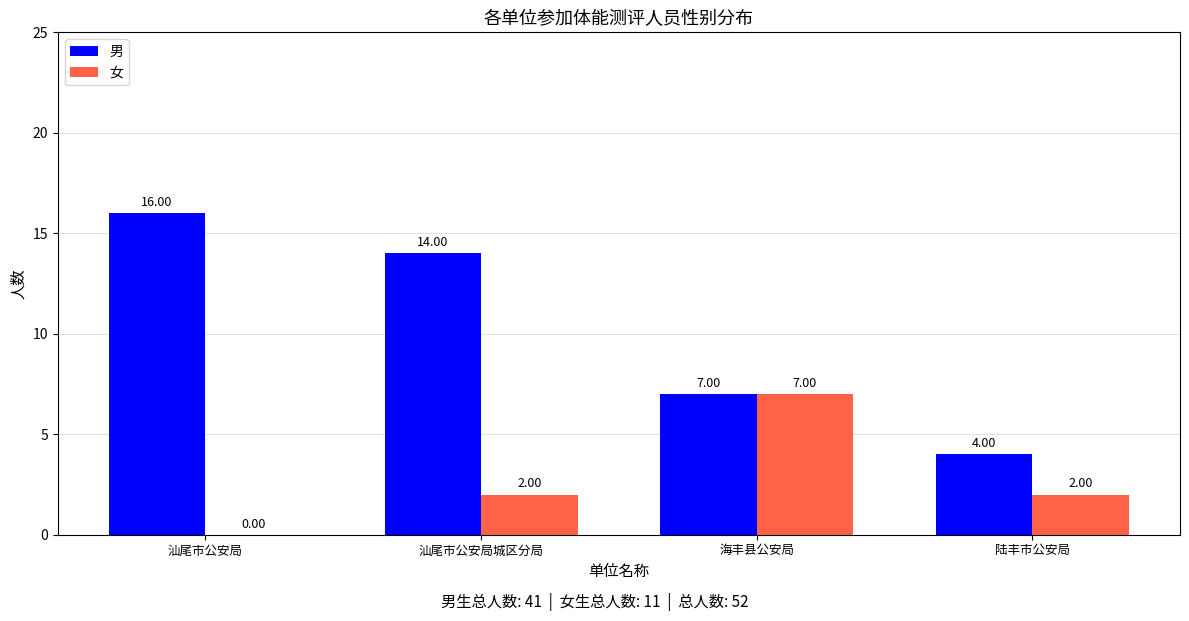

Which series has the widest spread of values?

男